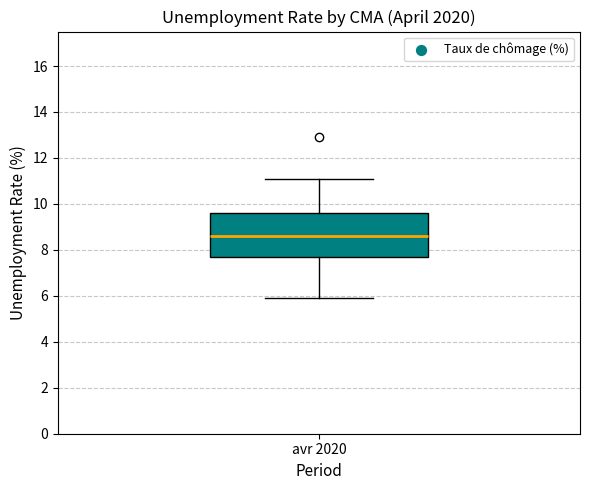

Where does the median line of the box for avr 2020 sit on the y-axis? The values are not printed on the chart, so give them approximately, as read against the axis.

8.6